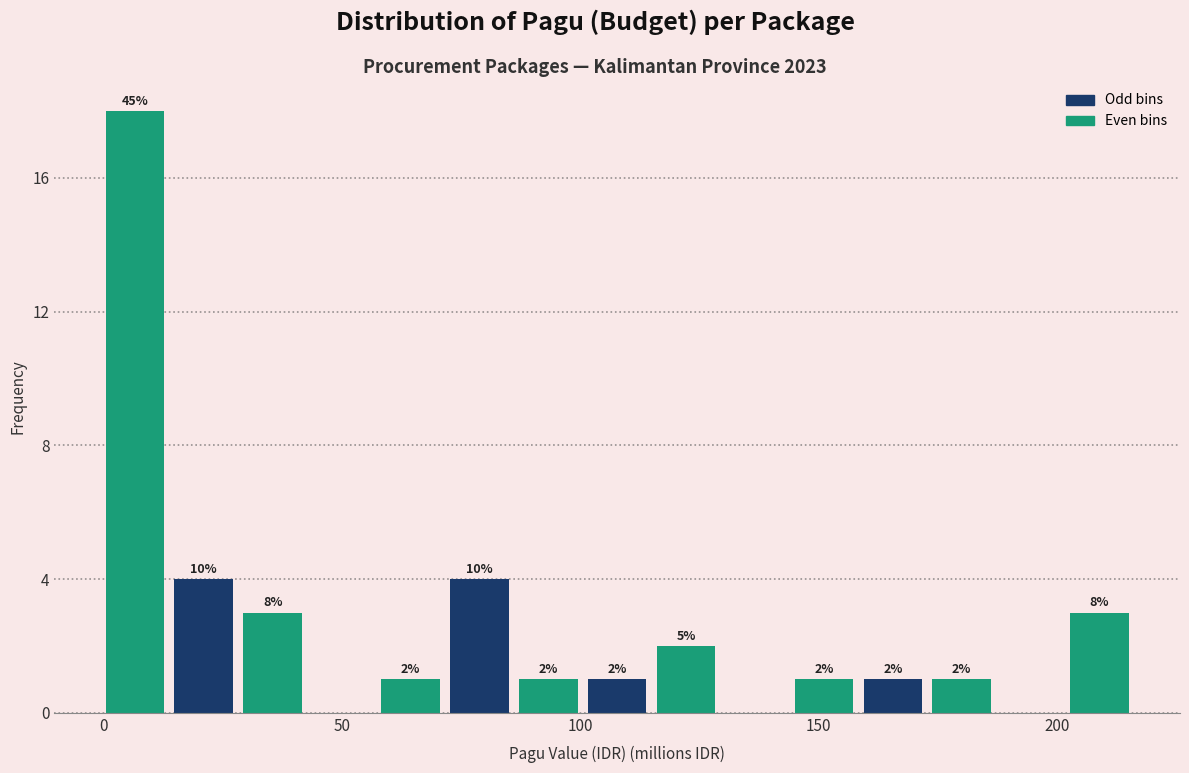

Around what value on the x-axis is the tallest bar? Give the approximate position of its centre, as read against the axis.

5